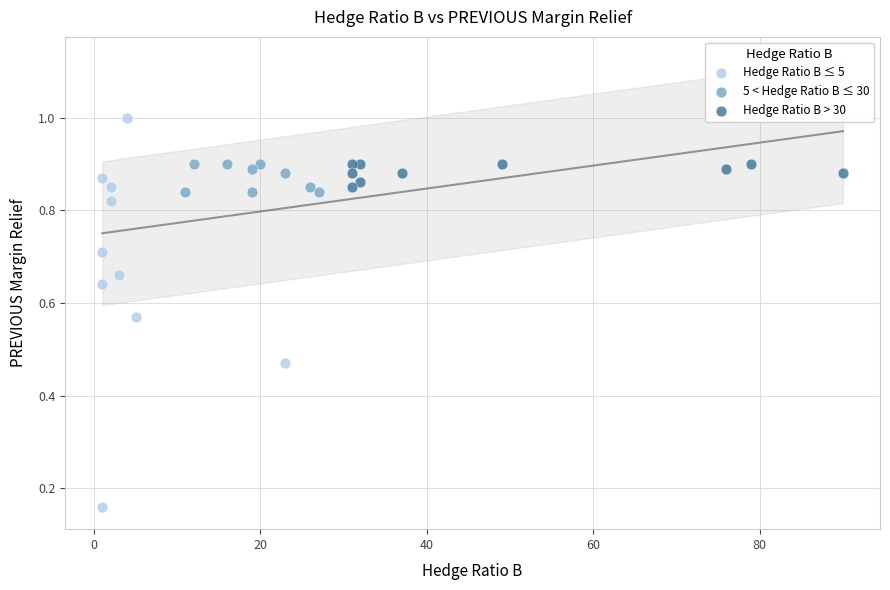

Which series reaches the minimum Y coordinate?

Hedge Ratio B ≤ 5